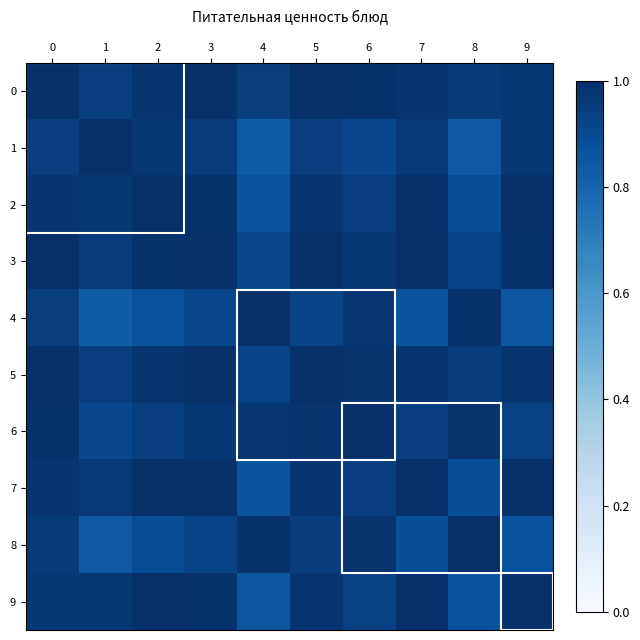

What is the smallest value displayed?

0.8